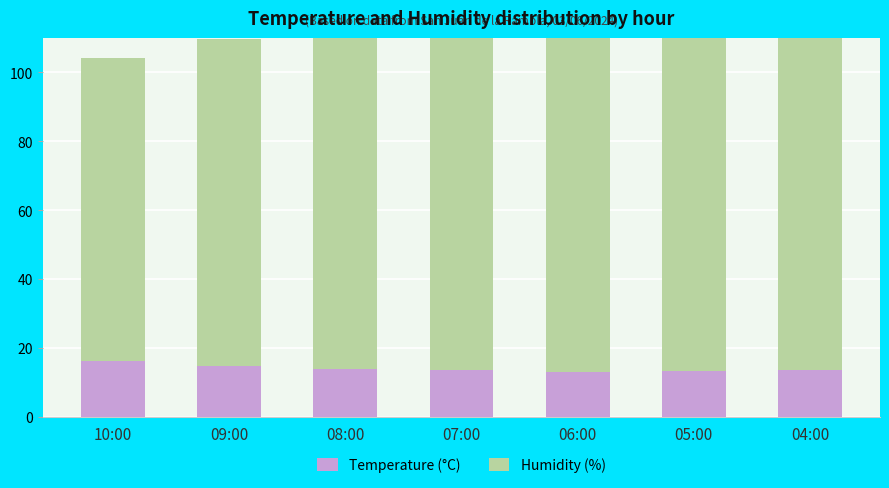

What is the label of the 5th bar from the left?

06:00